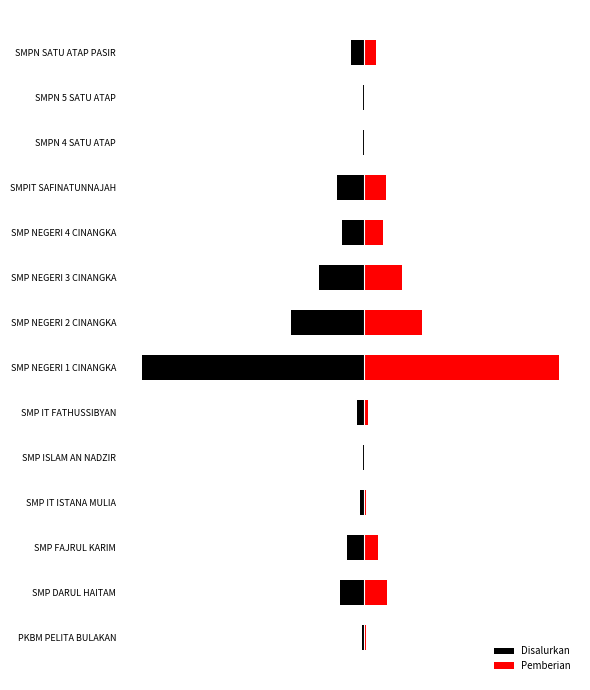

What is the total value across all series at SMPN SATU ATAP PASIR?

-2